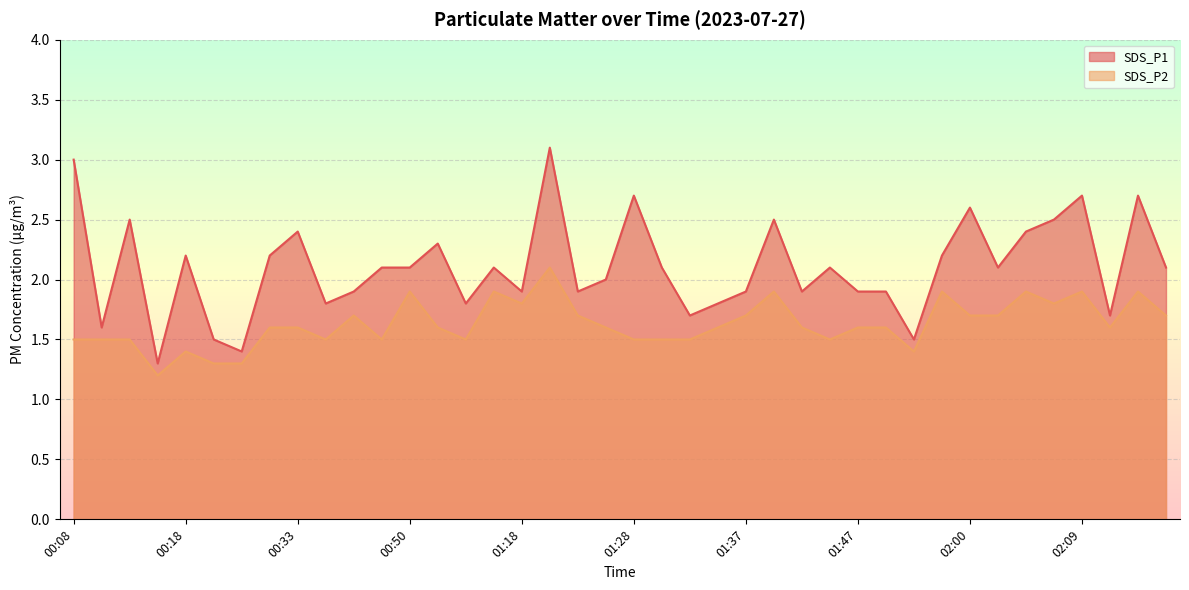

The SDS_P2 series shows 0.8 at 01:55. True or false?

False